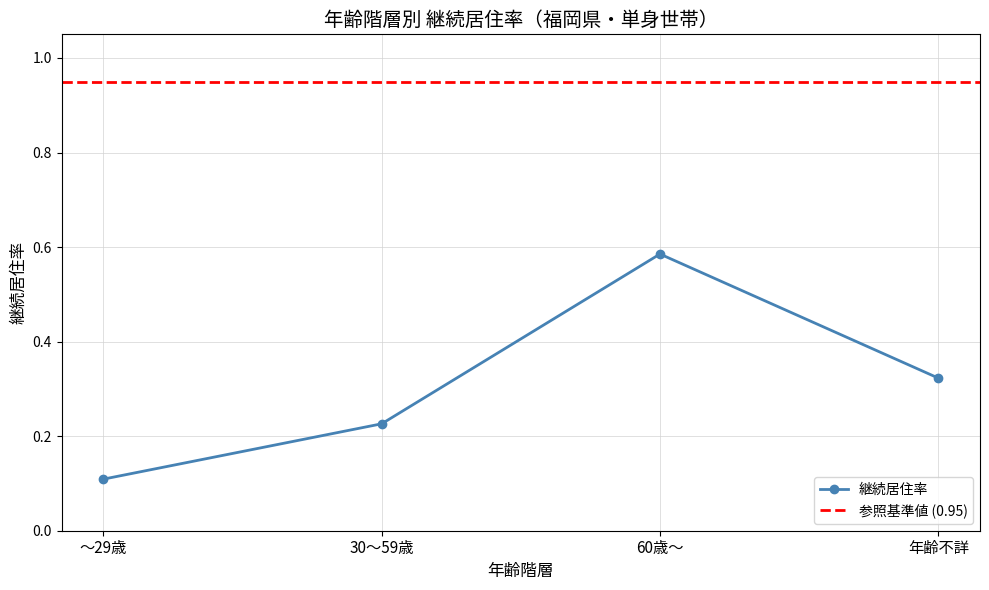

The chart shows a value of 0.8 at 60歳～. True or false?

False